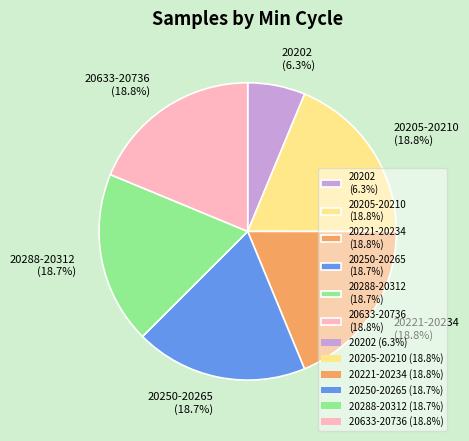

What is the total percentage of 20250-20265 (18.7%) and 20202 (6.3%)?

25.0%